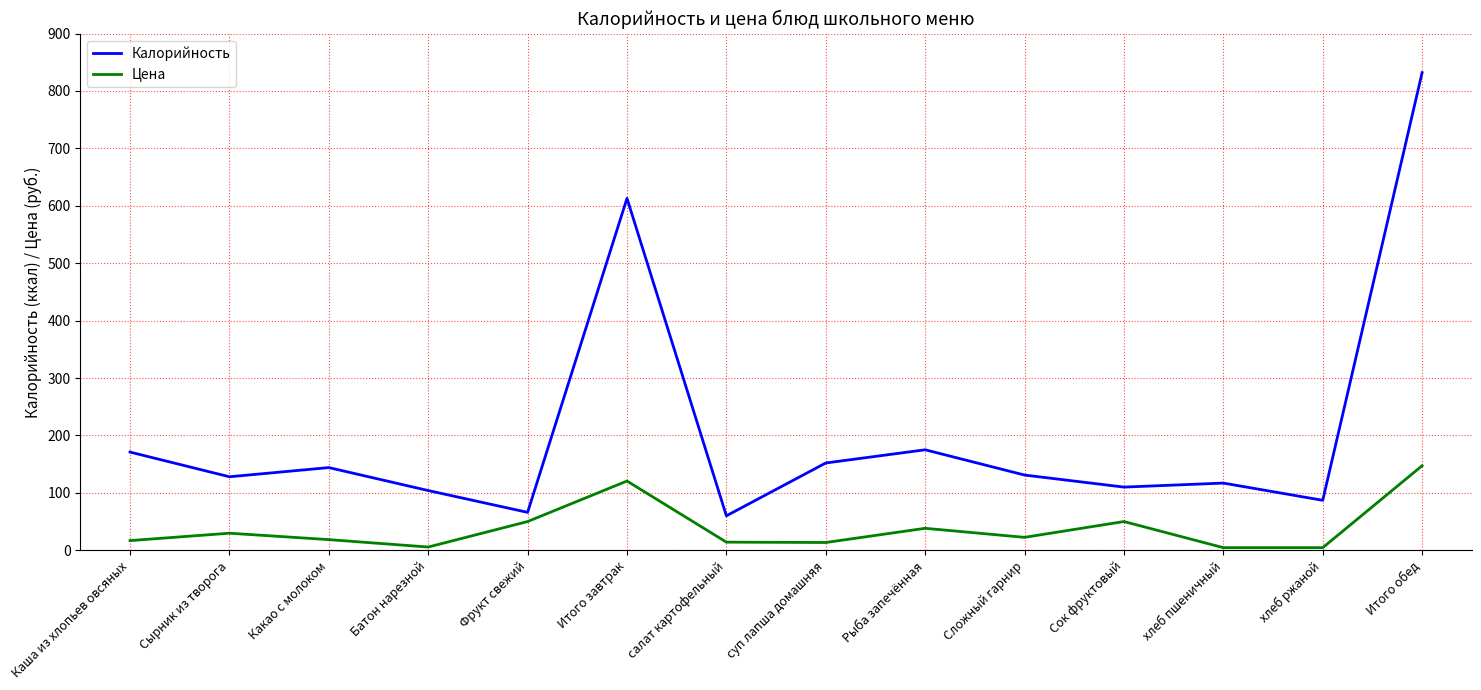

Rank the series at Сложный гарнир from lowest to highest value.

Цена, Калорийность